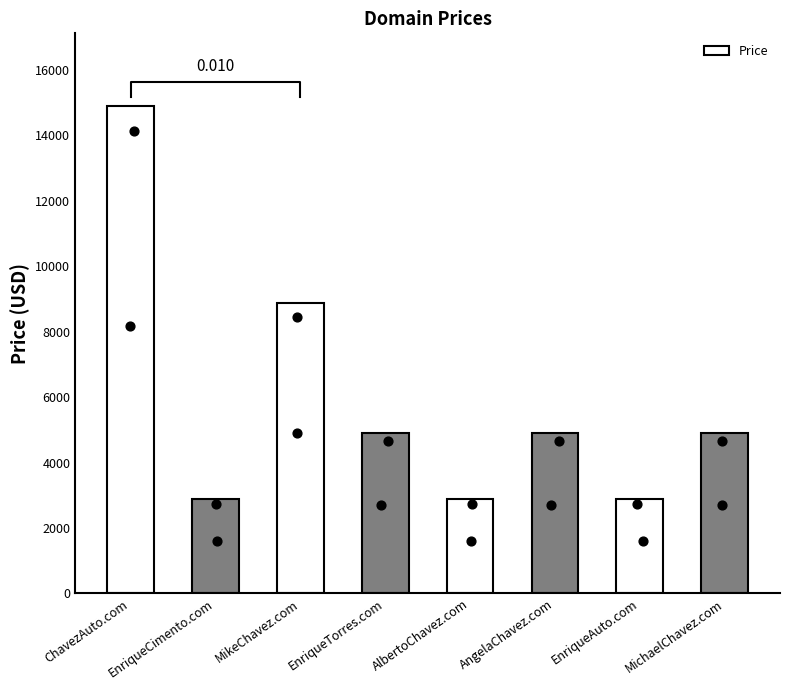

What is the change in value from EnriqueCimento.com to MichaelChavez.com?

+2000